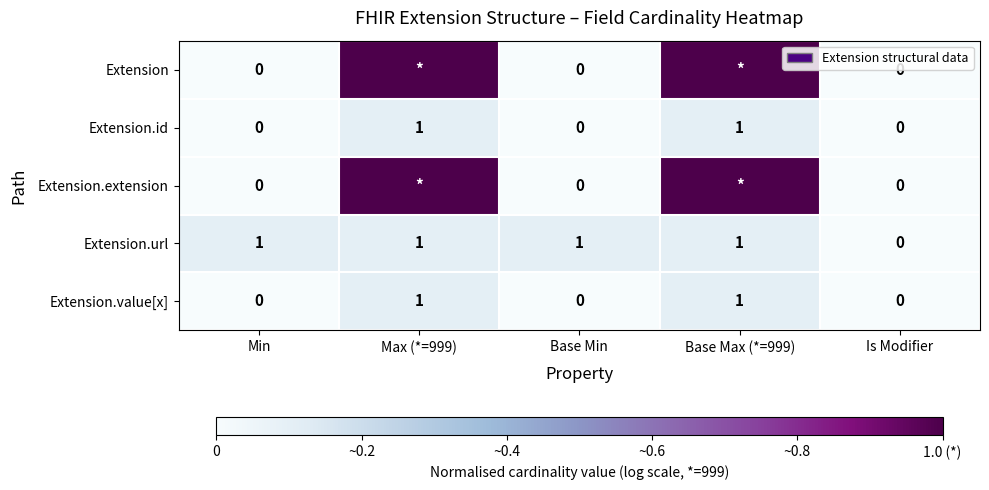

The value of Extension.value[x] at Base Max (*=999) is 1. True or false?

True